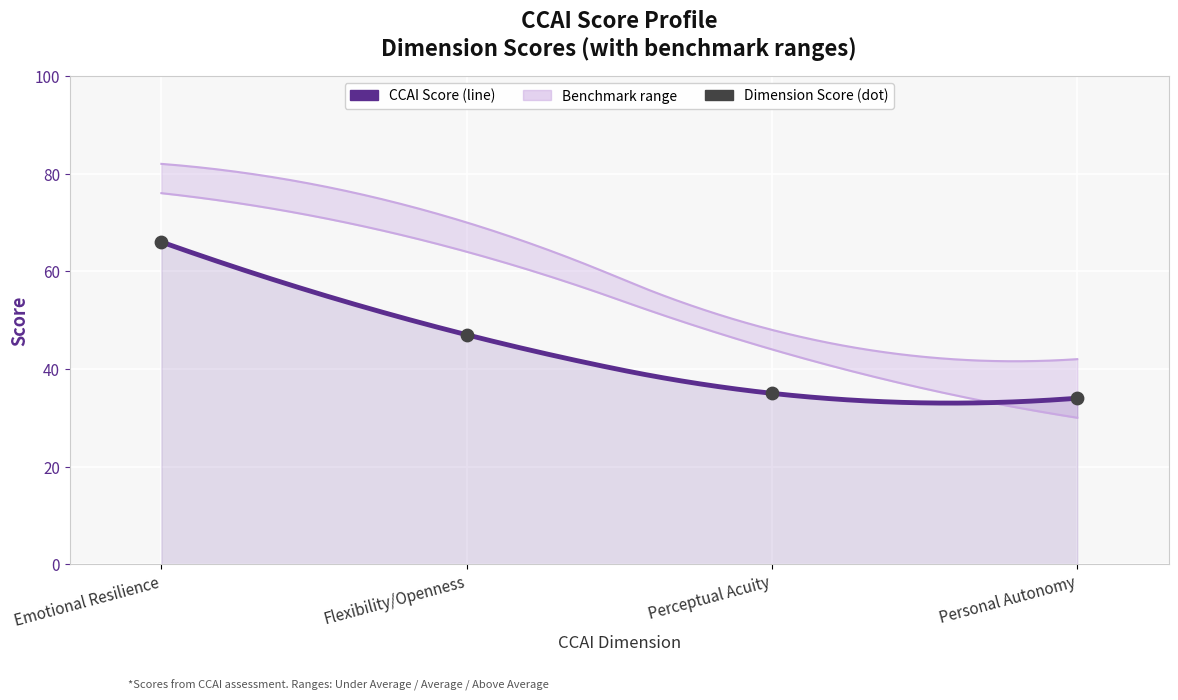

Is the value of Personal Autonomy at Emotional Resilience greater than the value of Emotional Resilience at Emotional Resilience?

No